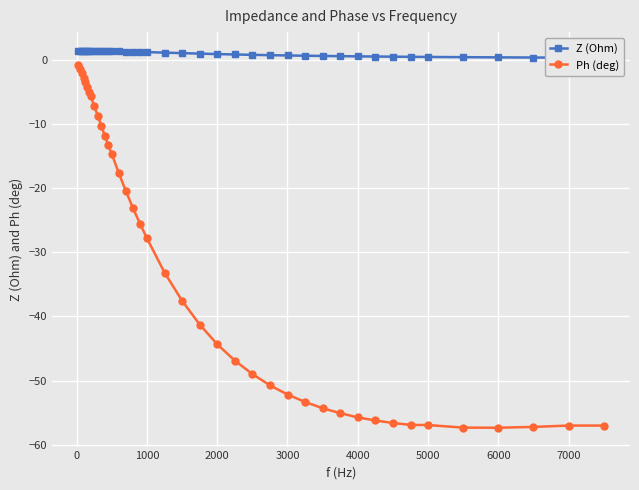

What is the value of the Ph (deg) point at the 7th from the left?

-5.0